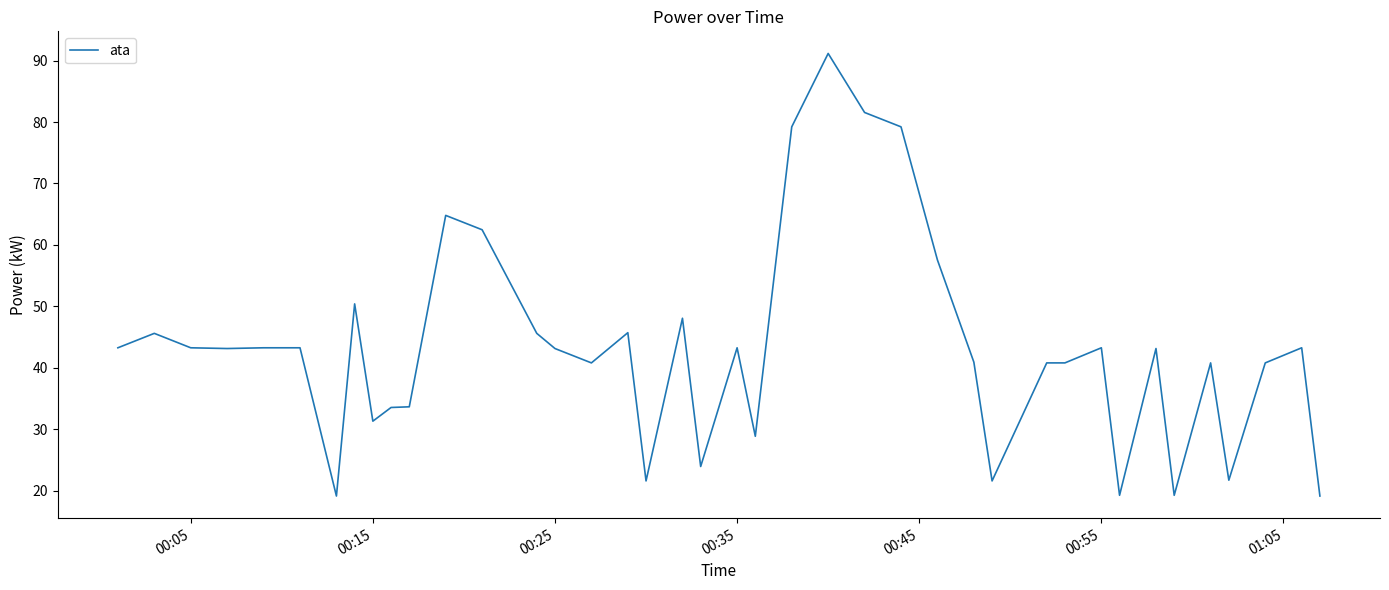

What is the difference between the maximum and minimum values?

72.1